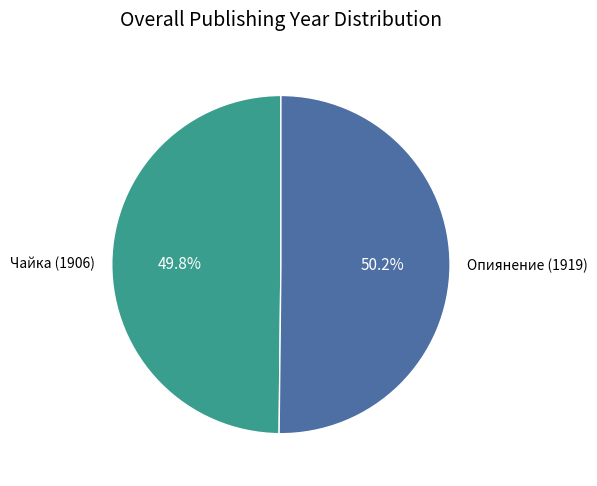

What is the total percentage of Опиянение (1919) and Чайка (1906)?

100.0%